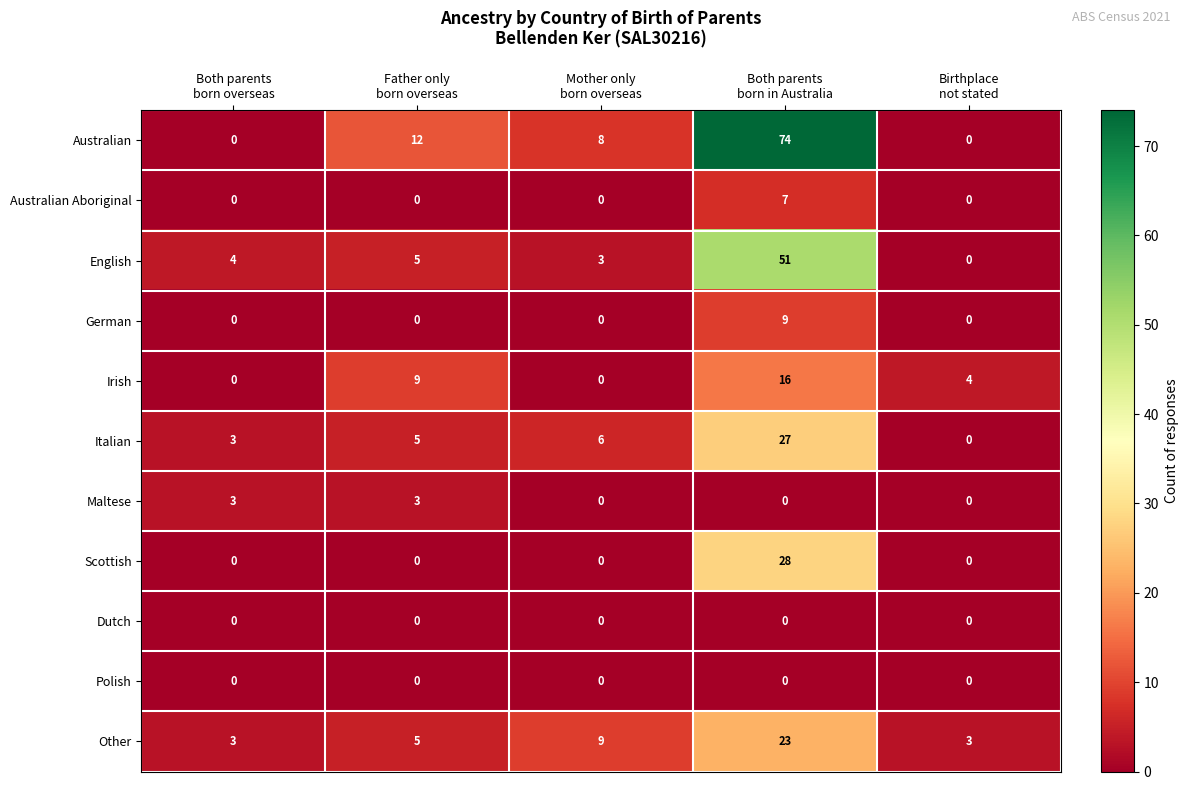

Which series has the widest spread of values?

Australian